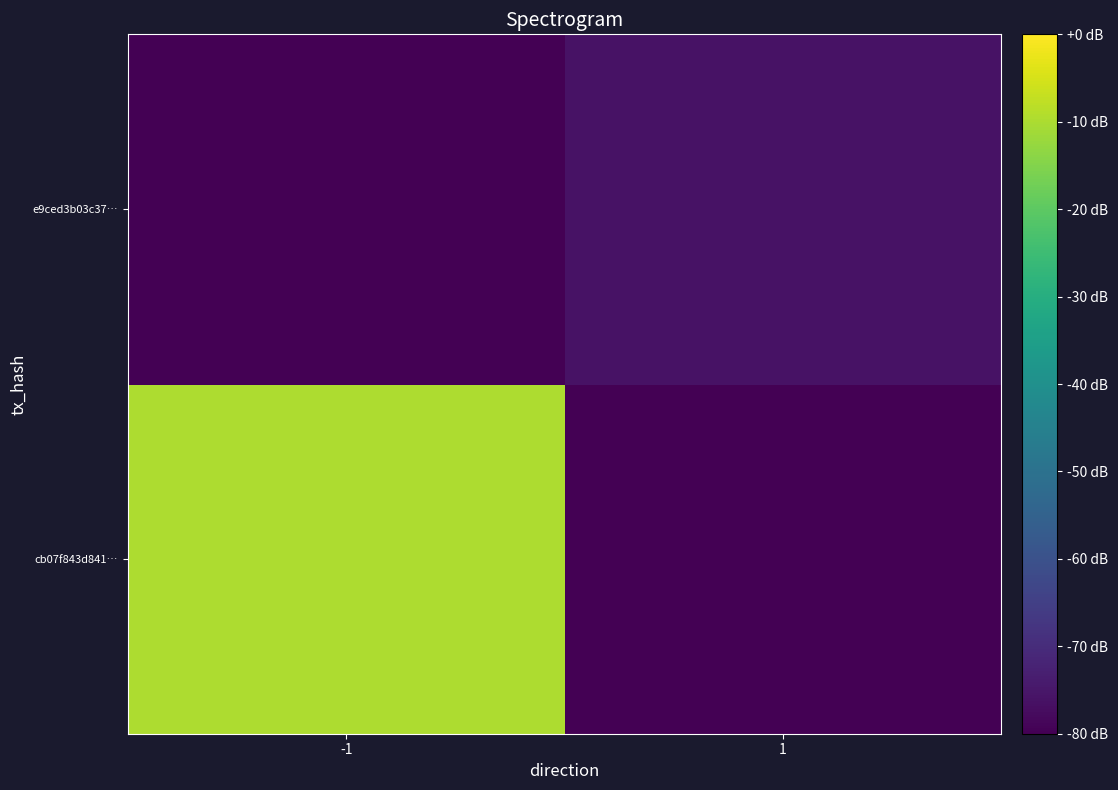

Reading right to left, list all the values displayed in this chart.

cb07f843d841…: 1=0	-1=70
e9ced3b03c37…: 1=4	-1=0